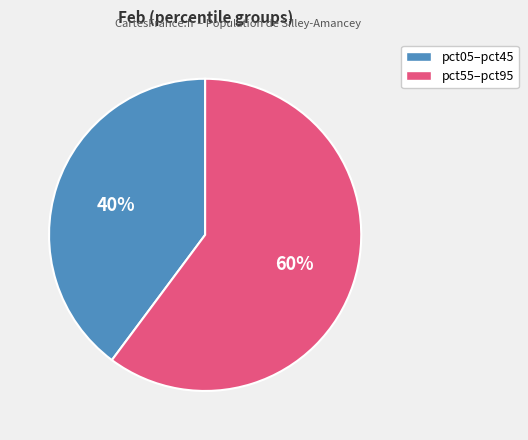

Is there a majority slice in this chart?

Yes